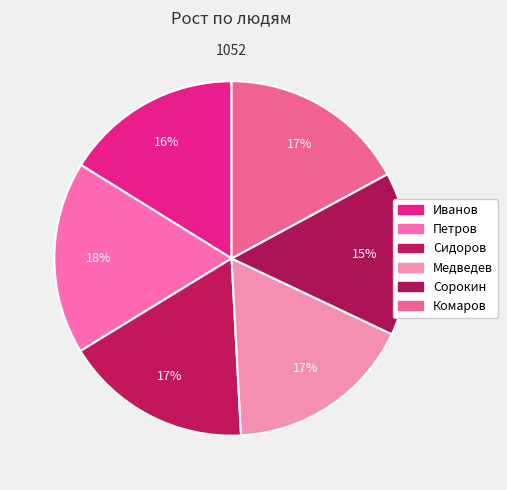

Count the number of slices in the pie.

6